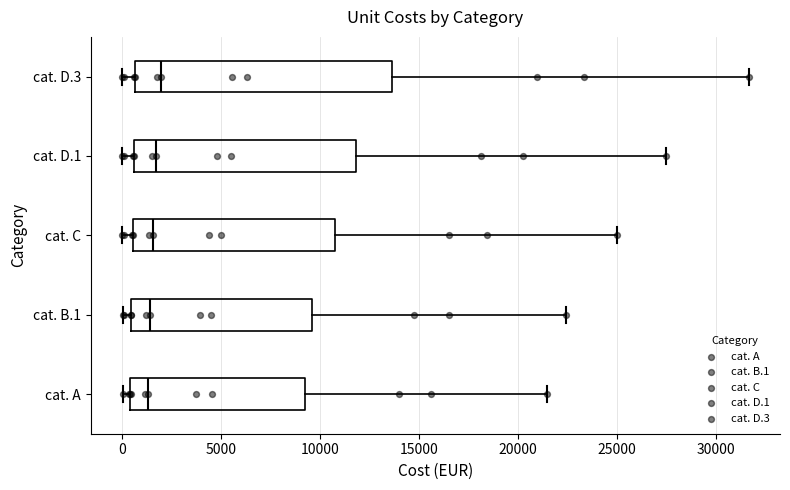

Comparing the boxes themselves (not the whiskers), which one is the widest?

cat. D.3